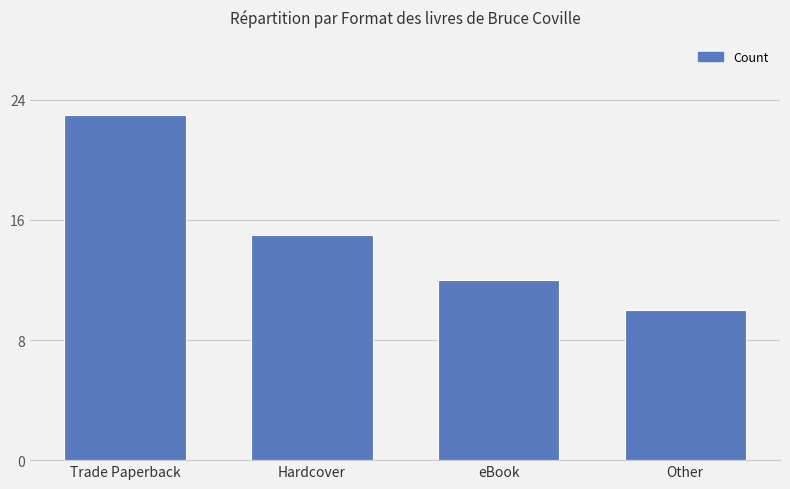

The chart shows a value of 22 at Hardcover. True or false?

False